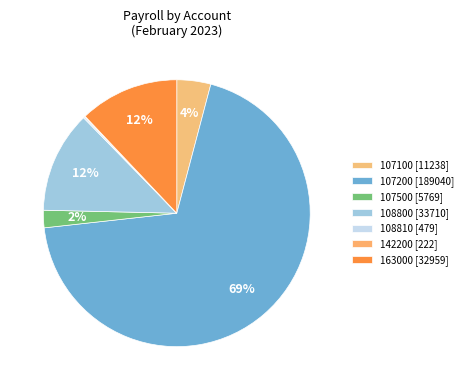

Count the number of slices in the pie.

7